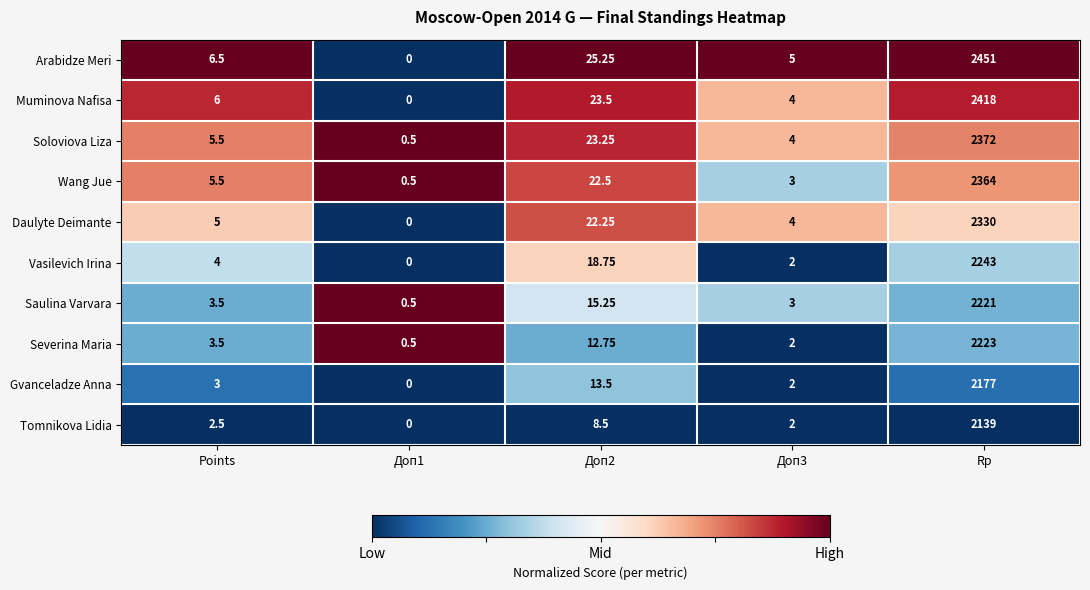

List the series in order of their peak value, highest first.

Arabidze Meri, Muminova Nafisa, Soloviova Liza, Wang Jue, Daulyte Deimante, Vasilevich Irina, Severina Maria, Saulina Varvara, Gvanceladze Anna, Tomnikova Lidia